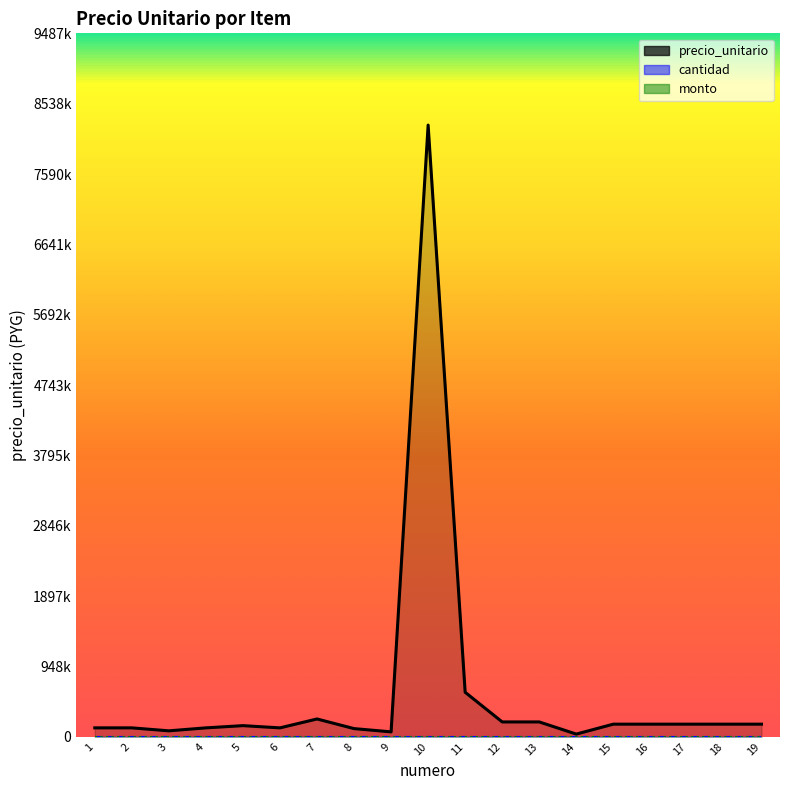

How many data points in precio_unitario are less than 170000?

9